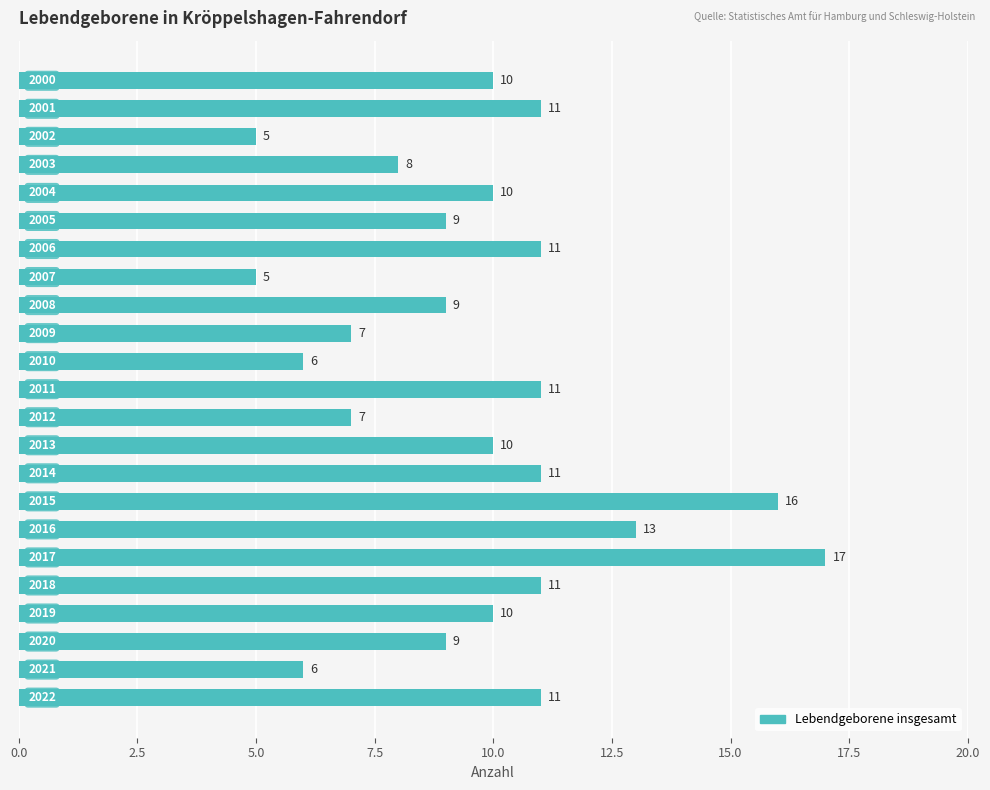

What is the maximum value shown in the chart?

17